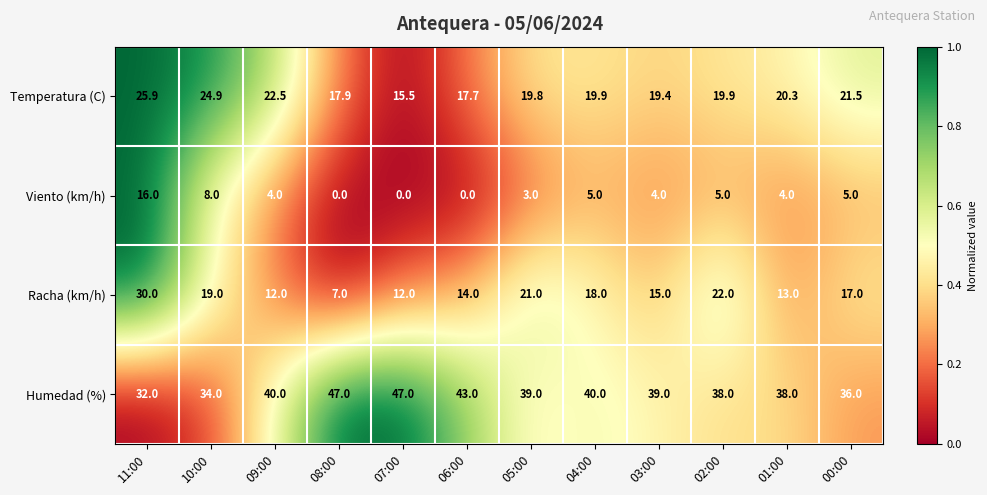

At which label does Viento (km/h) reach its peak?

11:00